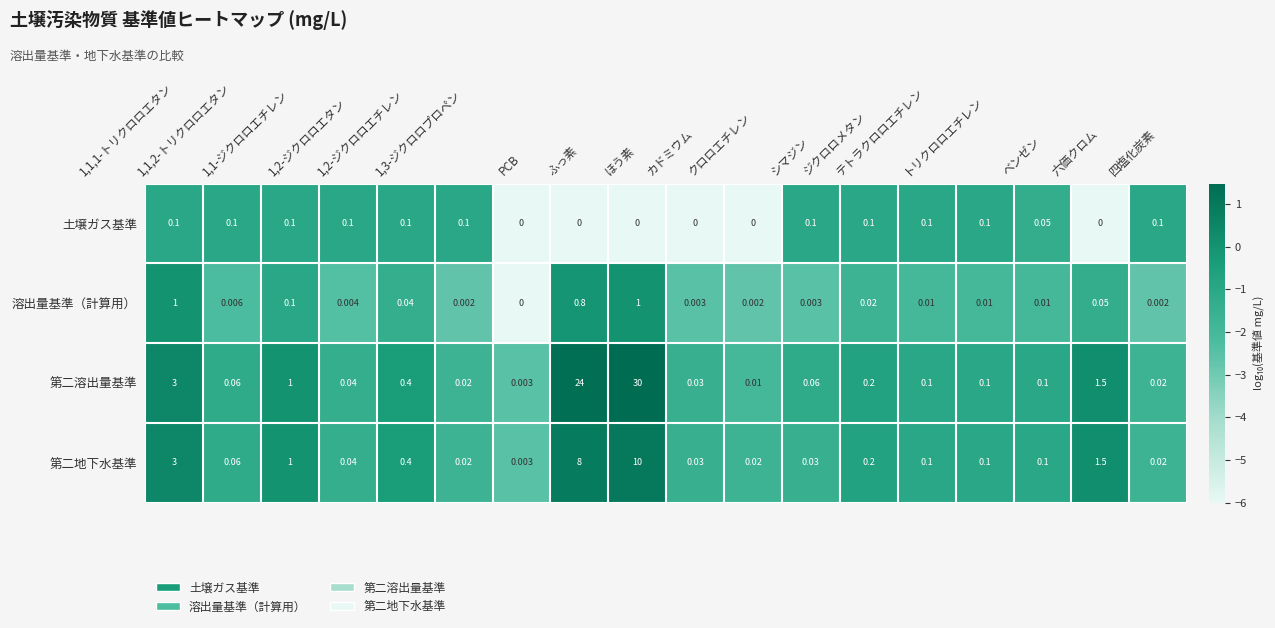

Rank the series by their maximum value, from highest to lowest.

第二溶出量基準, 第二地下水基準, 溶出量基準（計算用）, 土壌ガス基準